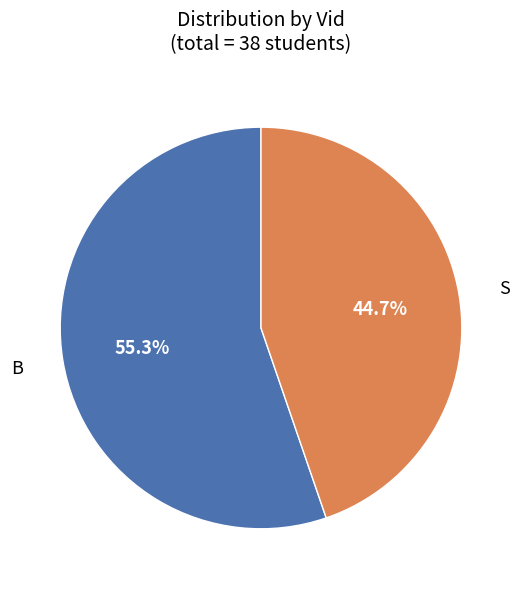

Is there a majority slice in this chart?

Yes